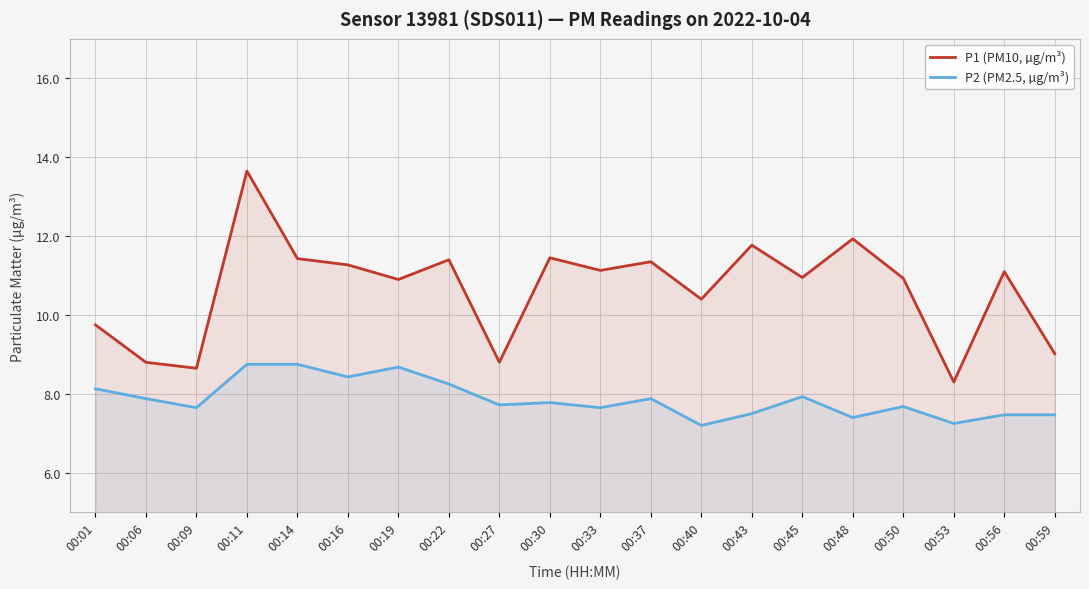

Reading left to right, what are all the values shown in this chart?

P1 (PM10, µg/m³): 9.8	8.8	8.7	13.7	11.4	11.3	10.9	11.4	8.8	11.4	11.1	11.3	10.4	11.8	10.9	11.9	10.9	8.3	11.1	9.0
P2 (PM2.5, µg/m³): 8.1	7.9	7.7	8.8	8.8	8.4	8.7	8.2	7.7	7.8	7.7	7.9	7.2	7.5	7.9	7.4	7.7	7.2	7.5	7.5